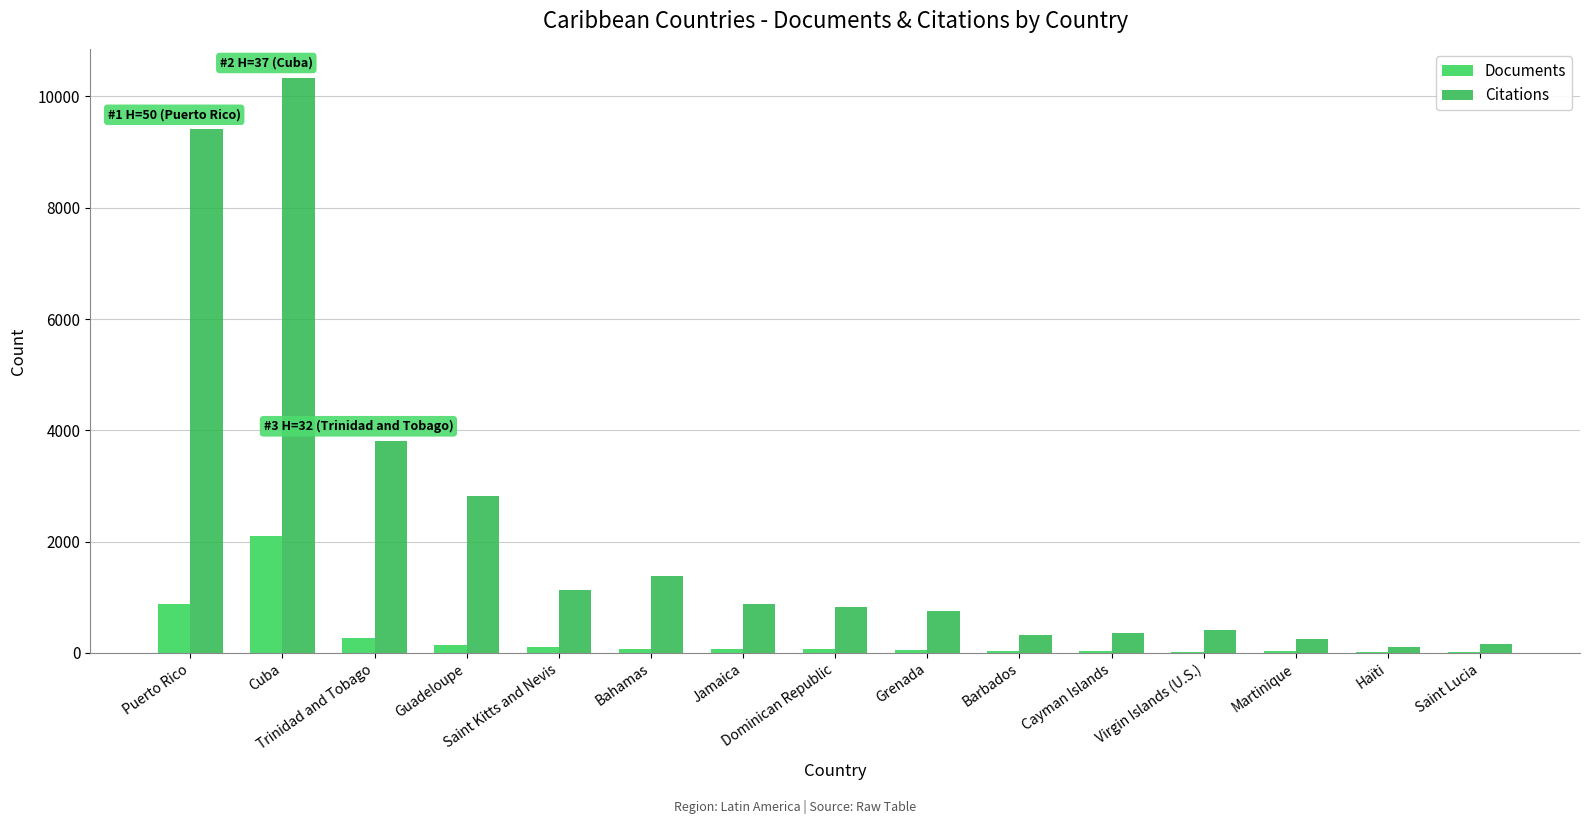

What is the sum of all Citations values?

32985